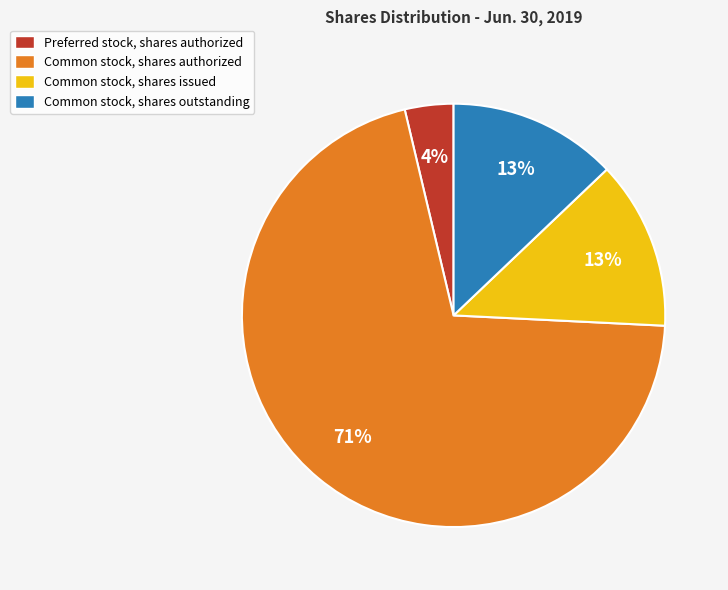

Which has a higher value, Common stock, shares authorized or Common stock, shares outstanding?

Common stock, shares authorized